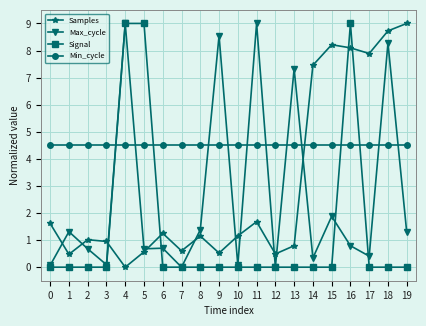

Is the value of Max_cycle at 15 greater than the value of Samples at 9?

Yes